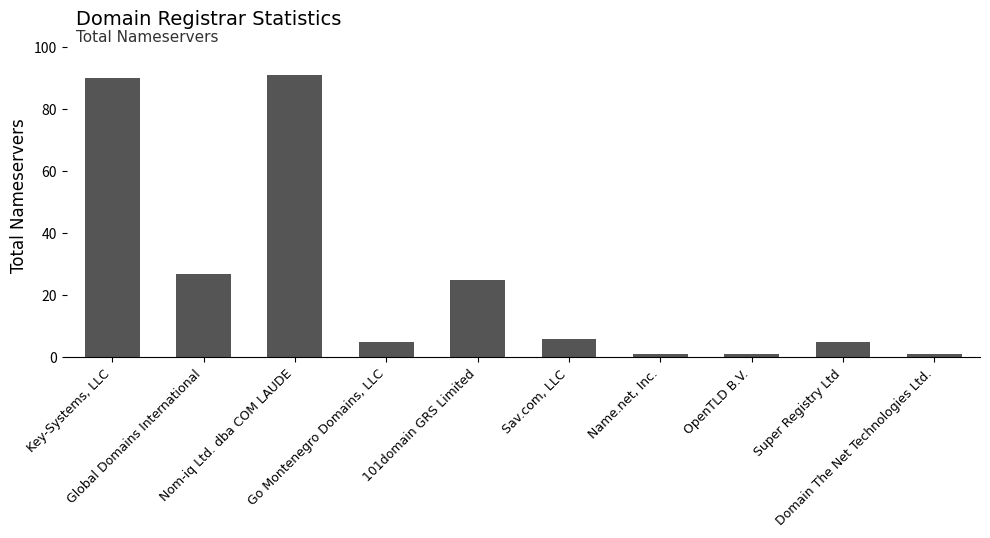

What is the sum of all values?

252